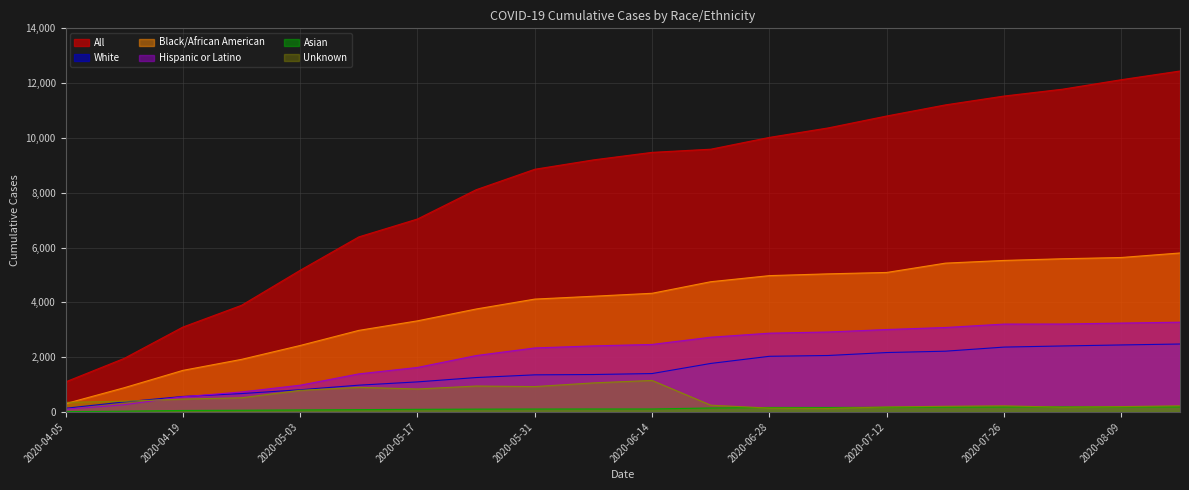

True or false: Unknown and Black/African American cross at least once.

True